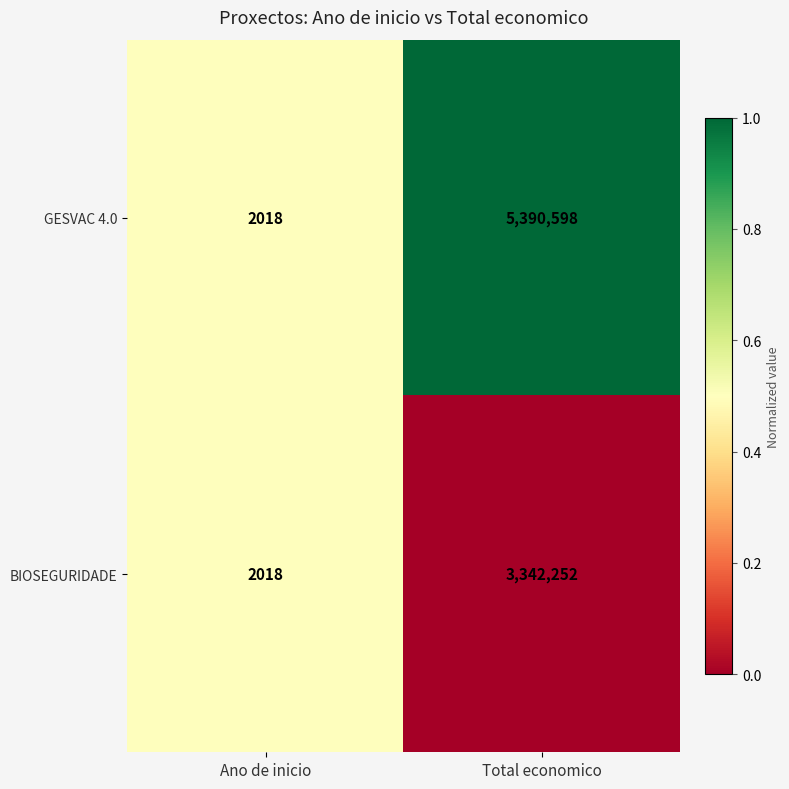

Rank the series by their maximum value, from highest to lowest.

GESVAC 4.0, BIOSEGURIDADE